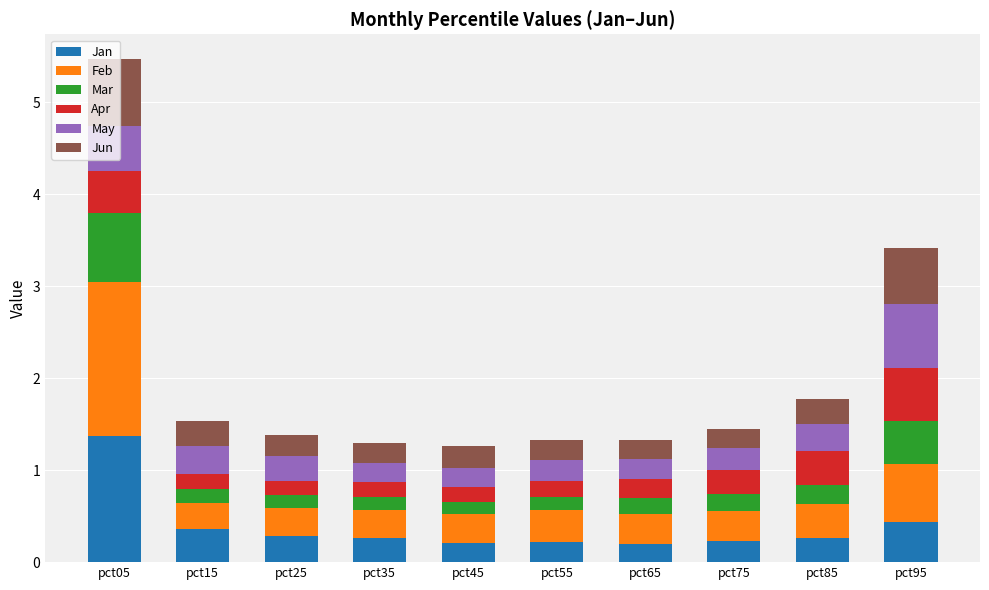

What is the total value across all series at pct25?

1.4